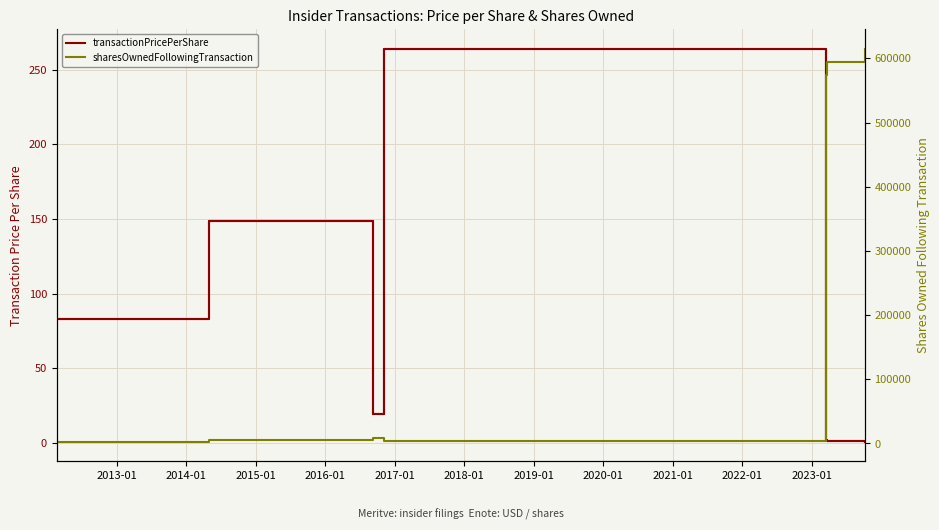

The value of sharesOwnedFollowingTransaction at 2016-01 is 901263.1. True or false?

False